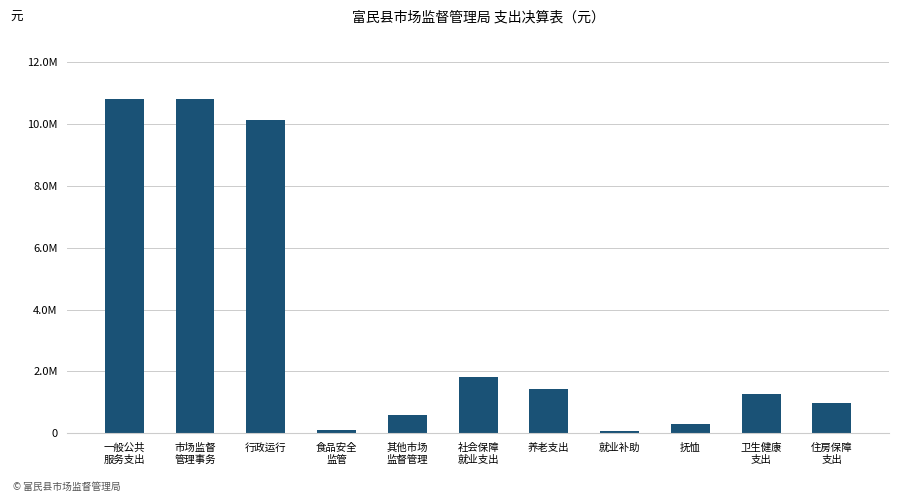

Are the bars horizontal?

No